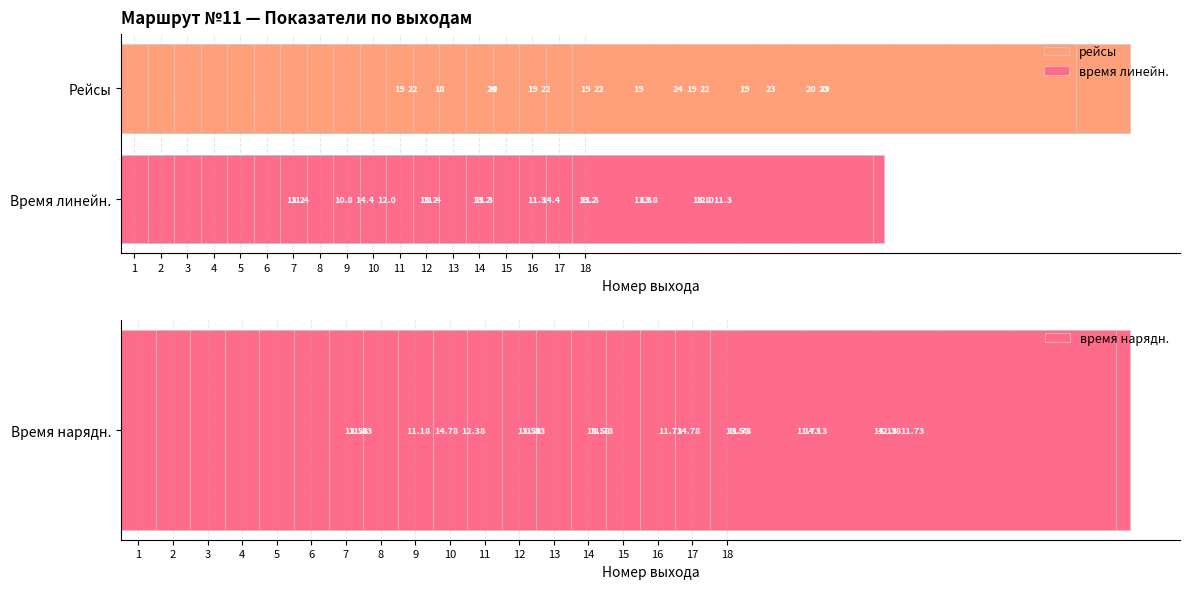

How many bars are there in total?

54